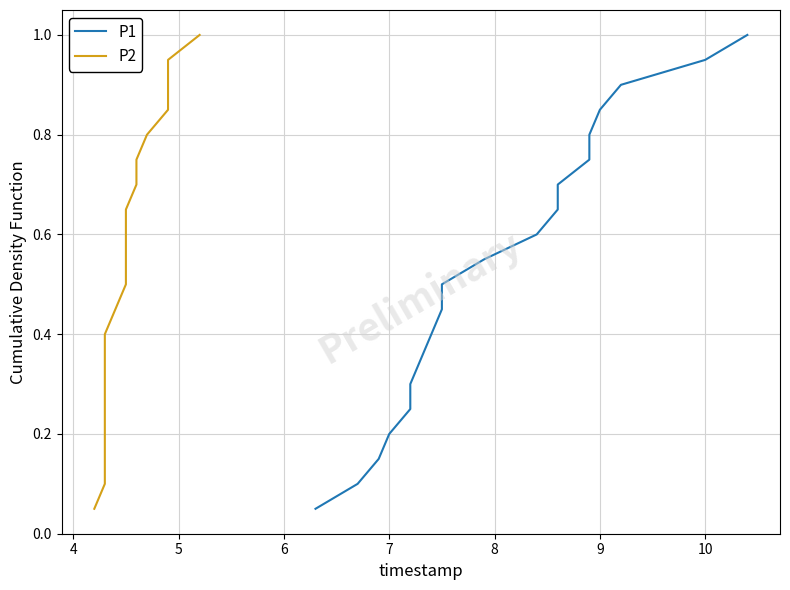

Which series has the largest range (max minus min)?

P1